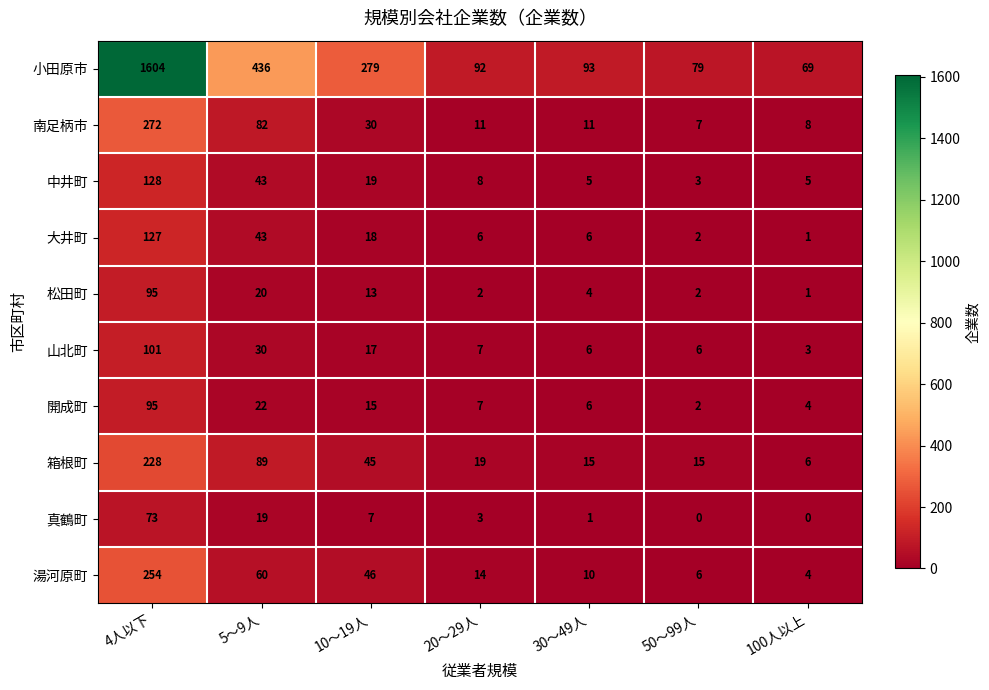

What is the sum of all 松田町 values?

137